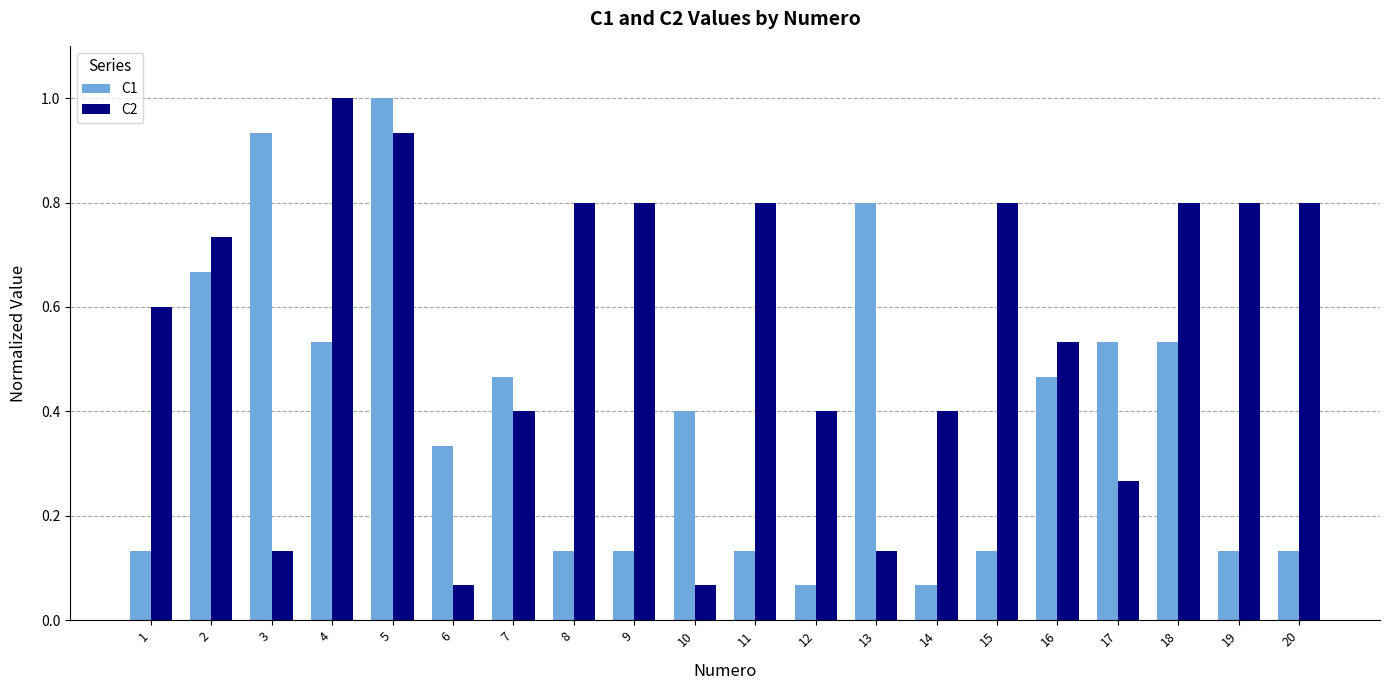

Rank the series at 15 from lowest to highest value.

C1, C2